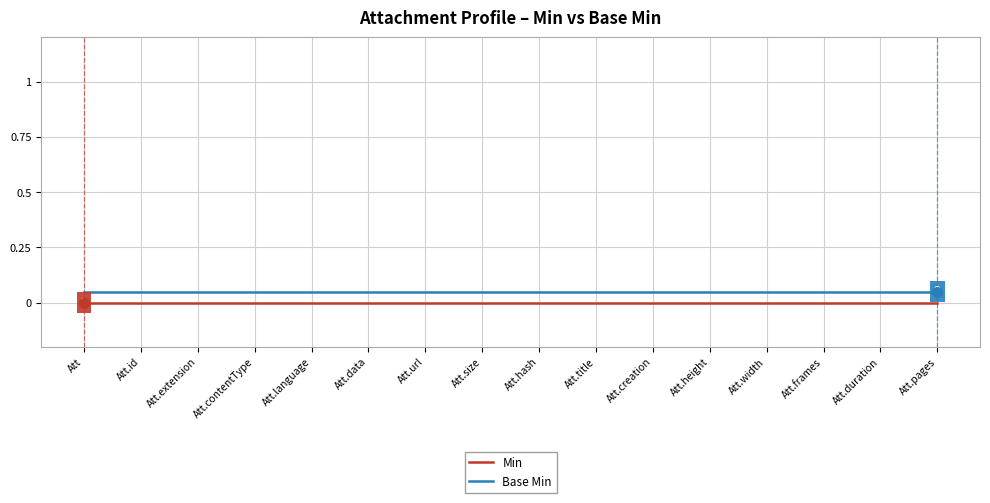

The Min series shows 0.0 at Att.language. True or false?

True